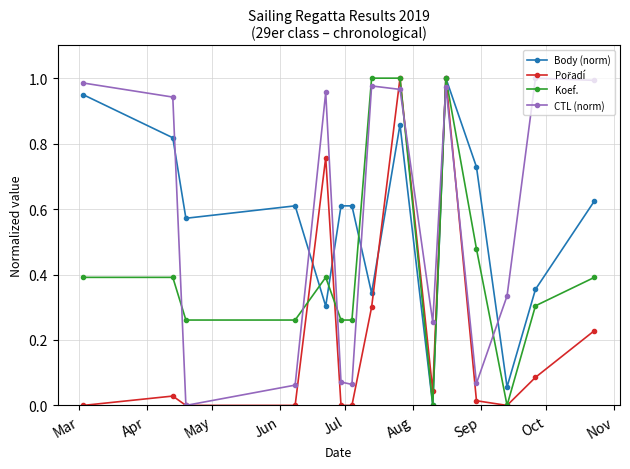

How many times do CTL (norm) and Koef. cross each other?

6